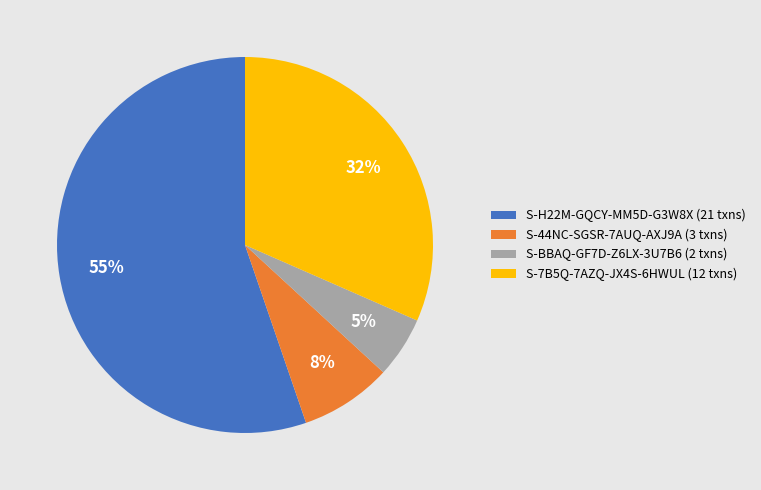

Which has a higher value, S-BBAQ-GF7D-Z6LX-3U7B6 (2 txns) or S-44NC-SGSR-7AUQ-AXJ9A (3 txns)?

S-44NC-SGSR-7AUQ-AXJ9A (3 txns)